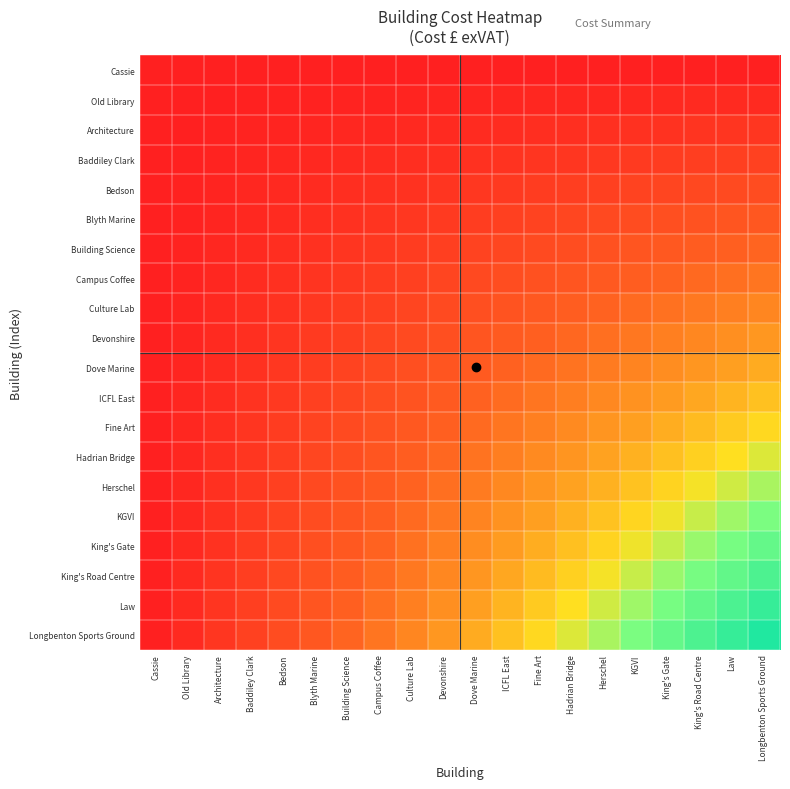

Reading right to left, what are all the values shown in this chart?

Cassie: Longbenton Sports Ground=0.0	Law=0.0	King's Road Centre=0.0	King's Gate=0.0	KGVI=0.0	Herschel=0.0	Hadrian Bridge=0.0	Fine Art=0.0	ICFL East=0.0	Dove Marine=0.0	Devonshire=0.0	Culture Lab=0.0	Campus Coffee=0.0	Building Science=0.0	Blyth Marine=0.0	Bedson=0.0	Baddiley Clark=0.0	Architecture=0.0	Old Library=0.0	Cassie=0.0
Old Library: Longbenton Sports Ground=0.1	Law=0.0	King's Road Centre=0.0	King's Gate=0.0	KGVI=0.0	Herschel=0.0	Hadrian Bridge=0.0	Fine Art=0.0	ICFL East=0.0	Dove Marine=0.0	Devonshire=0.0	Culture Lab=0.0	Campus Coffee=0.0	Building Science=0.0	Blyth Marine=0.0	Bedson=0.0	Baddiley Clark=0.0	Architecture=0.0	Old Library=0.0	Cassie=0.0
Architecture: Longbenton Sports Ground=0.1	Law=0.1	King's Road Centre=0.1	King's Gate=0.1	KGVI=0.1	Herschel=0.1	Hadrian Bridge=0.1	Fine Art=0.1	ICFL East=0.1	Dove Marine=0.1	Devonshire=0.0	Culture Lab=0.0	Campus Coffee=0.0	Building Science=0.0	Blyth Marine=0.0	Bedson=0.0	Baddiley Clark=0.0	Architecture=0.0	Old Library=0.0	Cassie=0.0
Baddiley Clark: Longbenton Sports Ground=0.2	Law=0.1	King's Road Centre=0.1	King's Gate=0.1	KGVI=0.1	Herschel=0.1	Hadrian Bridge=0.1	Fine Art=0.1	ICFL East=0.1	Dove Marine=0.1	Devonshire=0.1	Culture Lab=0.1	Campus Coffee=0.1	Building Science=0.0	Blyth Marine=0.0	Bedson=0.0	Baddiley Clark=0.0	Architecture=0.0	Old Library=0.0	Cassie=0.0
Bedson: Longbenton Sports Ground=0.2	Law=0.2	King's Road Centre=0.2	King's Gate=0.2	KGVI=0.2	Herschel=0.2	Hadrian Bridge=0.1	Fine Art=0.1	ICFL East=0.1	Dove Marine=0.1	Devonshire=0.1	Culture Lab=0.1	Campus Coffee=0.1	Building Science=0.1	Blyth Marine=0.1	Bedson=0.0	Baddiley Clark=0.0	Architecture=0.0	Old Library=0.0	Cassie=0.0
Blyth Marine: Longbenton Sports Ground=0.3	Law=0.2	King's Road Centre=0.2	King's Gate=0.2	KGVI=0.2	Herschel=0.2	Hadrian Bridge=0.2	Fine Art=0.2	ICFL East=0.2	Dove Marine=0.1	Devonshire=0.1	Culture Lab=0.1	Campus Coffee=0.1	Building Science=0.1	Blyth Marine=0.1	Bedson=0.1	Baddiley Clark=0.0	Architecture=0.0	Old Library=0.0	Cassie=0.0
Building Science: Longbenton Sports Ground=0.3	Law=0.3	King's Road Centre=0.3	King's Gate=0.3	KGVI=0.2	Herschel=0.2	Hadrian Bridge=0.2	Fine Art=0.2	ICFL East=0.2	Dove Marine=0.2	Devonshire=0.1	Culture Lab=0.1	Campus Coffee=0.1	Building Science=0.1	Blyth Marine=0.1	Bedson=0.1	Baddiley Clark=0.0	Architecture=0.0	Old Library=0.0	Cassie=0.0
Campus Coffee: Longbenton Sports Ground=0.4	Law=0.3	King's Road Centre=0.3	King's Gate=0.3	KGVI=0.3	Herschel=0.3	Hadrian Bridge=0.3	Fine Art=0.2	ICFL East=0.2	Dove Marine=0.2	Devonshire=0.2	Culture Lab=0.2	Campus Coffee=0.1	Building Science=0.1	Blyth Marine=0.1	Bedson=0.1	Baddiley Clark=0.1	Architecture=0.0	Old Library=0.0	Cassie=0.0
Culture Lab: Longbenton Sports Ground=0.4	Law=0.4	King's Road Centre=0.4	King's Gate=0.4	KGVI=0.3	Herschel=0.3	Hadrian Bridge=0.3	Fine Art=0.3	ICFL East=0.2	Dove Marine=0.2	Devonshire=0.2	Culture Lab=0.2	Campus Coffee=0.2	Building Science=0.1	Blyth Marine=0.1	Bedson=0.1	Baddiley Clark=0.1	Architecture=0.0	Old Library=0.0	Cassie=0.0
Devonshire: Longbenton Sports Ground=0.5	Law=0.4	King's Road Centre=0.4	King's Gate=0.4	KGVI=0.4	Herschel=0.3	Hadrian Bridge=0.3	Fine Art=0.3	ICFL East=0.3	Dove Marine=0.2	Devonshire=0.2	Culture Lab=0.2	Campus Coffee=0.2	Building Science=0.1	Blyth Marine=0.1	Bedson=0.1	Baddiley Clark=0.1	Architecture=0.0	Old Library=0.0	Cassie=0.0
Dove Marine: Longbenton Sports Ground=0.5	Law=0.5	King's Road Centre=0.5	King's Gate=0.4	KGVI=0.4	Herschel=0.4	Hadrian Bridge=0.4	Fine Art=0.3	ICFL East=0.3	Dove Marine=0.3	Devonshire=0.2	Culture Lab=0.2	Campus Coffee=0.2	Building Science=0.2	Blyth Marine=0.1	Bedson=0.1	Baddiley Clark=0.1	Architecture=0.1	Old Library=0.0	Cassie=0.0
ICFL East: Longbenton Sports Ground=0.6	Law=0.5	King's Road Centre=0.5	King's Gate=0.5	KGVI=0.5	Herschel=0.4	Hadrian Bridge=0.4	Fine Art=0.4	ICFL East=0.3	Dove Marine=0.3	Devonshire=0.3	Culture Lab=0.2	Campus Coffee=0.2	Building Science=0.2	Blyth Marine=0.2	Bedson=0.1	Baddiley Clark=0.1	Architecture=0.1	Old Library=0.0	Cassie=0.0
Fine Art: Longbenton Sports Ground=0.6	Law=0.6	King's Road Centre=0.6	King's Gate=0.5	KGVI=0.5	Herschel=0.5	Hadrian Bridge=0.4	Fine Art=0.4	ICFL East=0.4	Dove Marine=0.3	Devonshire=0.3	Culture Lab=0.3	Campus Coffee=0.2	Building Science=0.2	Blyth Marine=0.2	Bedson=0.1	Baddiley Clark=0.1	Architecture=0.1	Old Library=0.0	Cassie=0.0
Hadrian Bridge: Longbenton Sports Ground=0.7	Law=0.6	King's Road Centre=0.6	King's Gate=0.6	KGVI=0.5	Herschel=0.5	Hadrian Bridge=0.5	Fine Art=0.4	ICFL East=0.4	Dove Marine=0.4	Devonshire=0.3	Culture Lab=0.3	Campus Coffee=0.3	Building Science=0.2	Blyth Marine=0.2	Bedson=0.1	Baddiley Clark=0.1	Architecture=0.1	Old Library=0.0	Cassie=0.0
Herschel: Longbenton Sports Ground=0.7	Law=0.7	King's Road Centre=0.7	King's Gate=0.6	KGVI=0.6	Herschel=0.5	Hadrian Bridge=0.5	Fine Art=0.5	ICFL East=0.4	Dove Marine=0.4	Devonshire=0.3	Culture Lab=0.3	Campus Coffee=0.3	Building Science=0.2	Blyth Marine=0.2	Bedson=0.2	Baddiley Clark=0.1	Architecture=0.1	Old Library=0.0	Cassie=0.0
KGVI: Longbenton Sports Ground=0.8	Law=0.7	King's Road Centre=0.7	King's Gate=0.7	KGVI=0.6	Herschel=0.6	Hadrian Bridge=0.5	Fine Art=0.5	ICFL East=0.5	Dove Marine=0.4	Devonshire=0.4	Culture Lab=0.3	Campus Coffee=0.3	Building Science=0.2	Blyth Marine=0.2	Bedson=0.2	Baddiley Clark=0.1	Architecture=0.1	Old Library=0.0	Cassie=0.0
King's Gate: Longbenton Sports Ground=0.8	Law=0.8	King's Road Centre=0.8	King's Gate=0.7	KGVI=0.7	Herschel=0.6	Hadrian Bridge=0.6	Fine Art=0.5	ICFL East=0.5	Dove Marine=0.4	Devonshire=0.4	Culture Lab=0.4	Campus Coffee=0.3	Building Science=0.3	Blyth Marine=0.2	Bedson=0.2	Baddiley Clark=0.1	Architecture=0.1	Old Library=0.0	Cassie=0.0
King's Road Centre: Longbenton Sports Ground=0.9	Law=0.8	King's Road Centre=0.8	King's Gate=0.8	KGVI=0.7	Herschel=0.7	Hadrian Bridge=0.6	Fine Art=0.6	ICFL East=0.5	Dove Marine=0.5	Devonshire=0.4	Culture Lab=0.4	Campus Coffee=0.3	Building Science=0.3	Blyth Marine=0.2	Bedson=0.2	Baddiley Clark=0.1	Architecture=0.1	Old Library=0.0	Cassie=0.0
Law: Longbenton Sports Ground=0.9	Law=0.9	King's Road Centre=0.8	King's Gate=0.8	KGVI=0.7	Herschel=0.7	Hadrian Bridge=0.6	Fine Art=0.6	ICFL East=0.5	Dove Marine=0.5	Devonshire=0.4	Culture Lab=0.4	Campus Coffee=0.3	Building Science=0.3	Blyth Marine=0.2	Bedson=0.2	Baddiley Clark=0.1	Architecture=0.1	Old Library=0.0	Cassie=0.0
Longbenton Sports Ground: Longbenton Sports Ground=1.0	Law=0.9	King's Road Centre=0.9	King's Gate=0.8	KGVI=0.8	Herschel=0.7	Hadrian Bridge=0.7	Fine Art=0.6	ICFL East=0.6	Dove Marine=0.5	Devonshire=0.5	Culture Lab=0.4	Campus Coffee=0.4	Building Science=0.3	Blyth Marine=0.3	Bedson=0.2	Baddiley Clark=0.2	Architecture=0.1	Old Library=0.1	Cassie=0.0